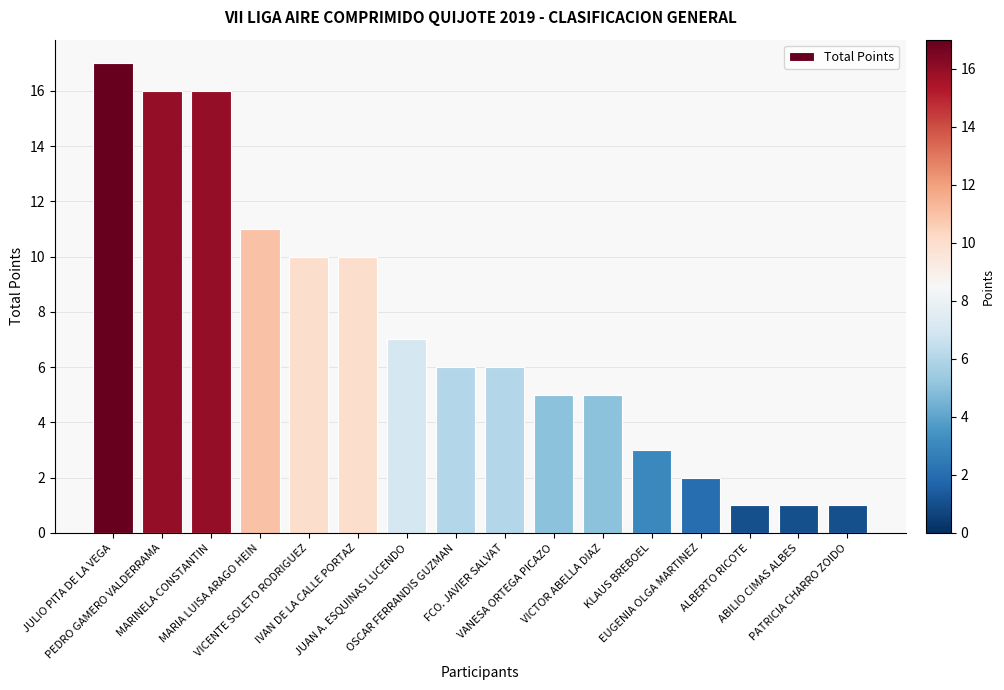

The chart shows a value of 2 at VANESA ORTEGA PICAZO. True or false?

False